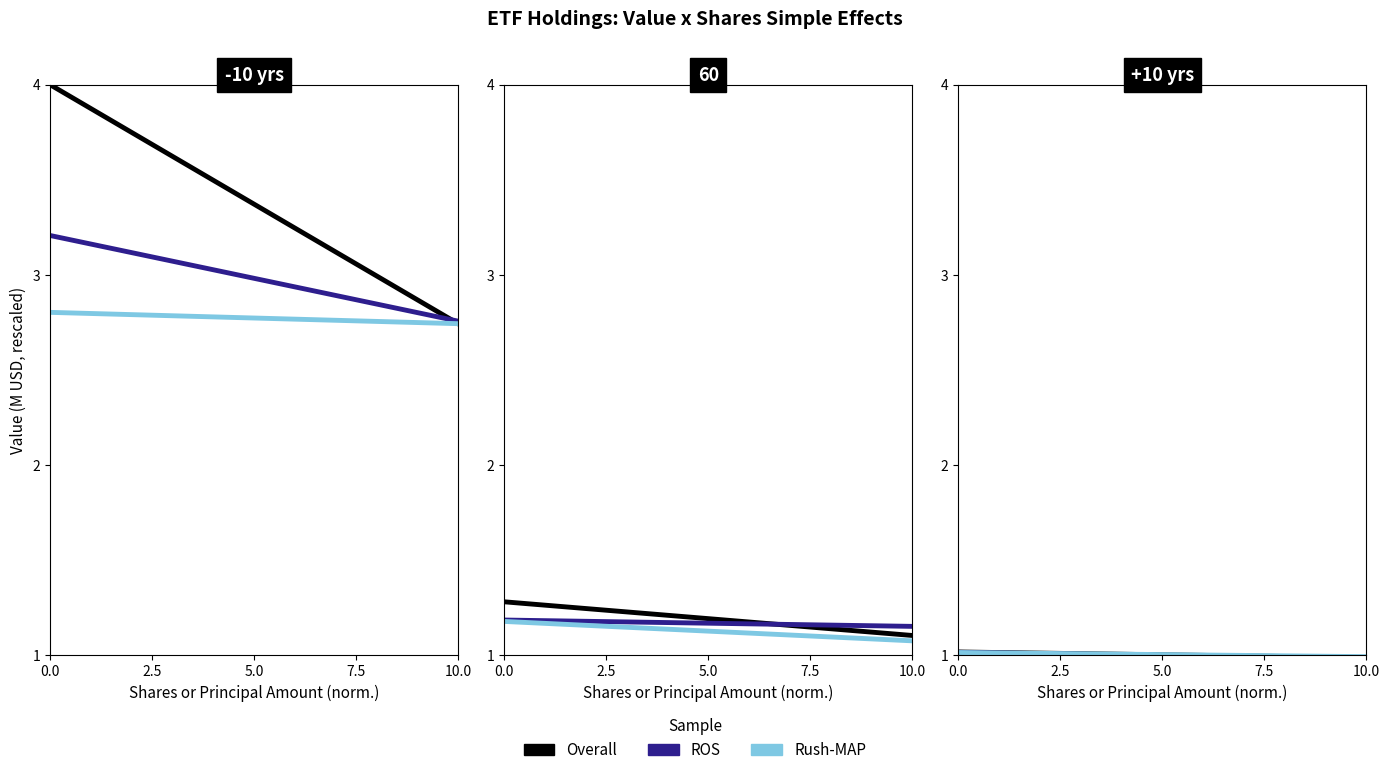

What is the lowest value of the ROS series?

1.0